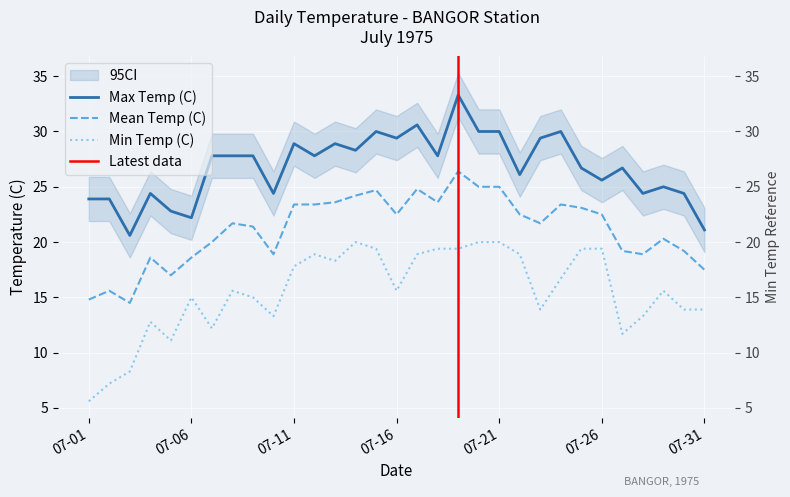

How many data points does each series have?

31